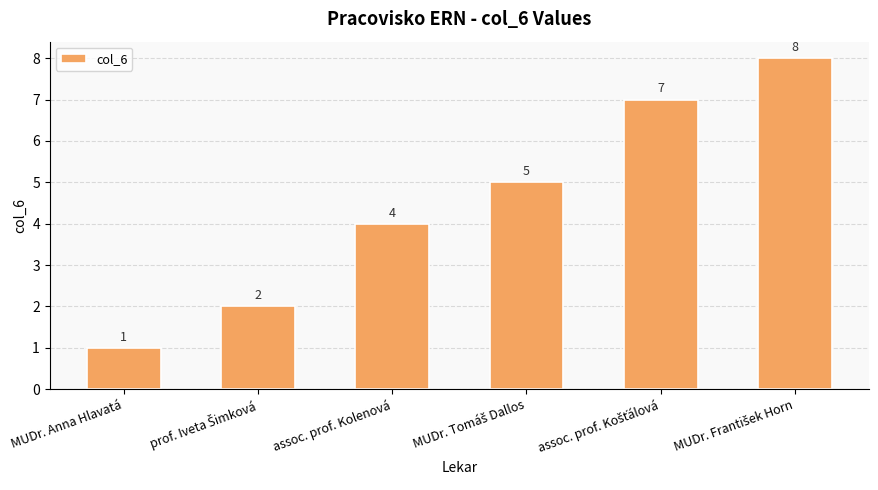

How many distinct data groups are displayed?

1